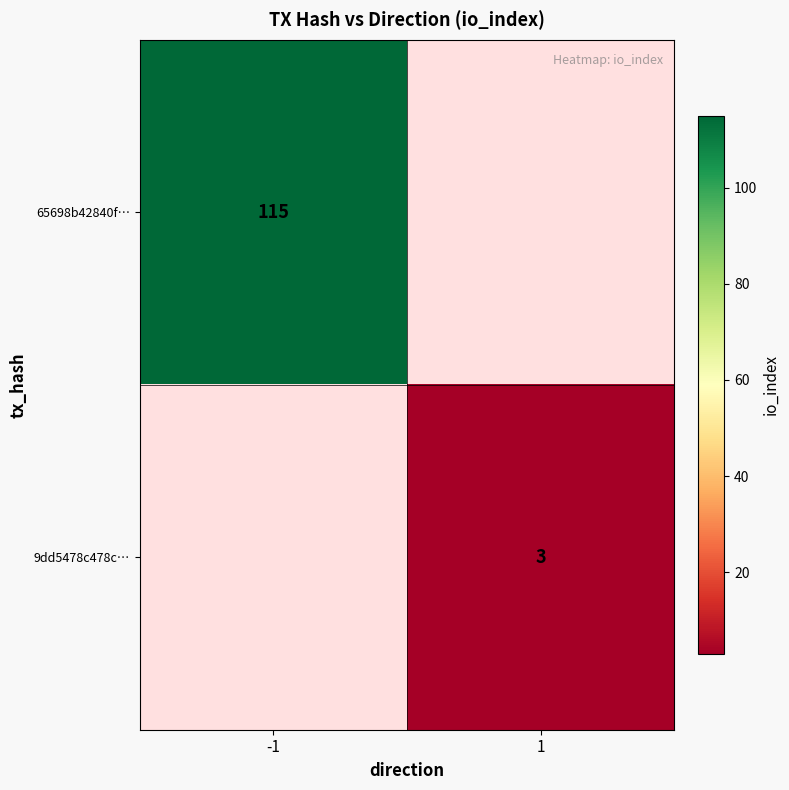

True or false: 9dd5478c478c… has a value of 1 at 1.

False